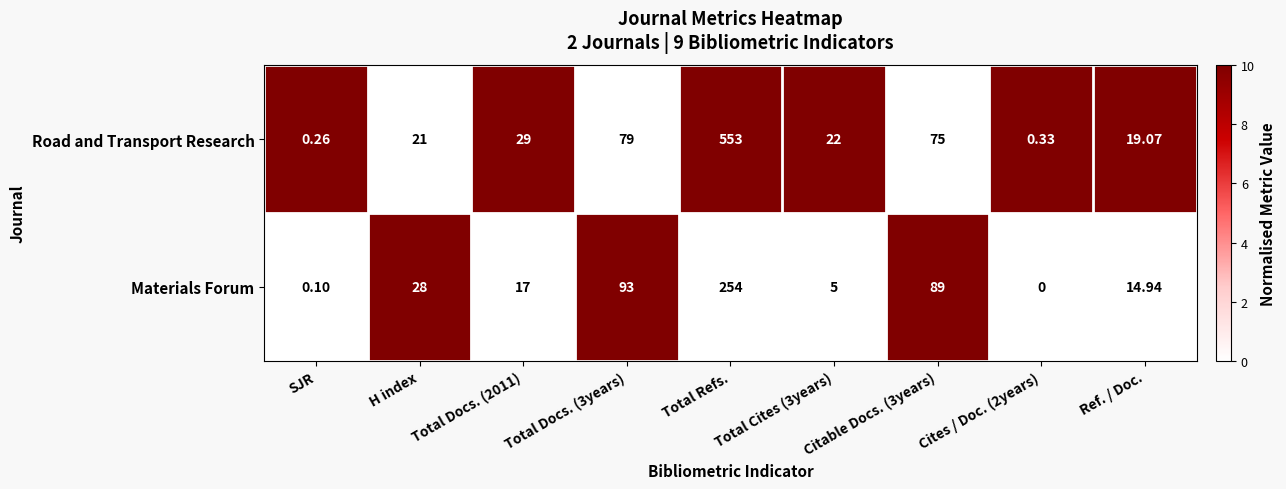

At which category is the sum across all series the highest?

Total Refs.